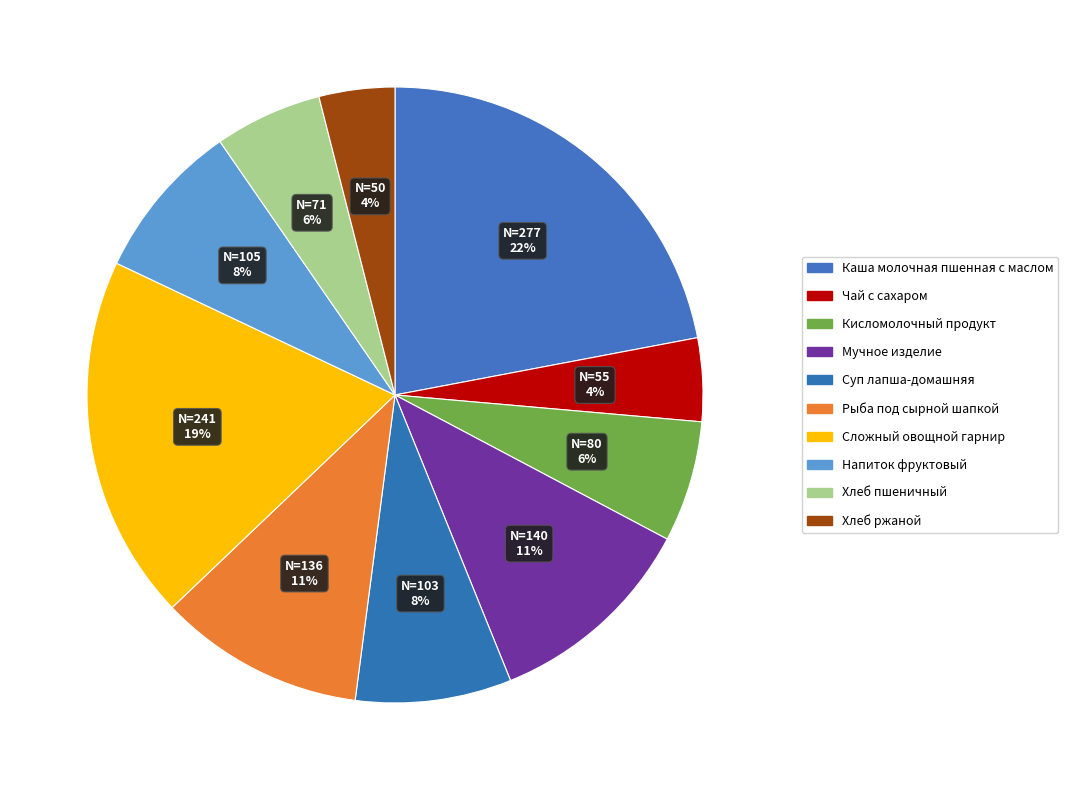

How many slices are in this pie chart?

10